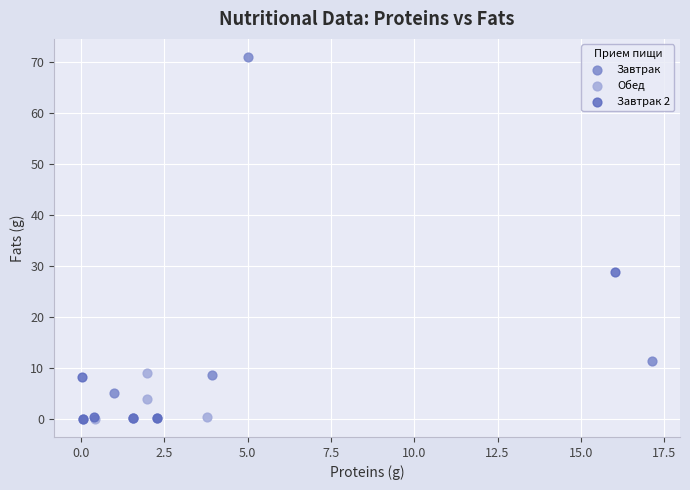

Which series reaches the maximum Y coordinate?

Завтрак